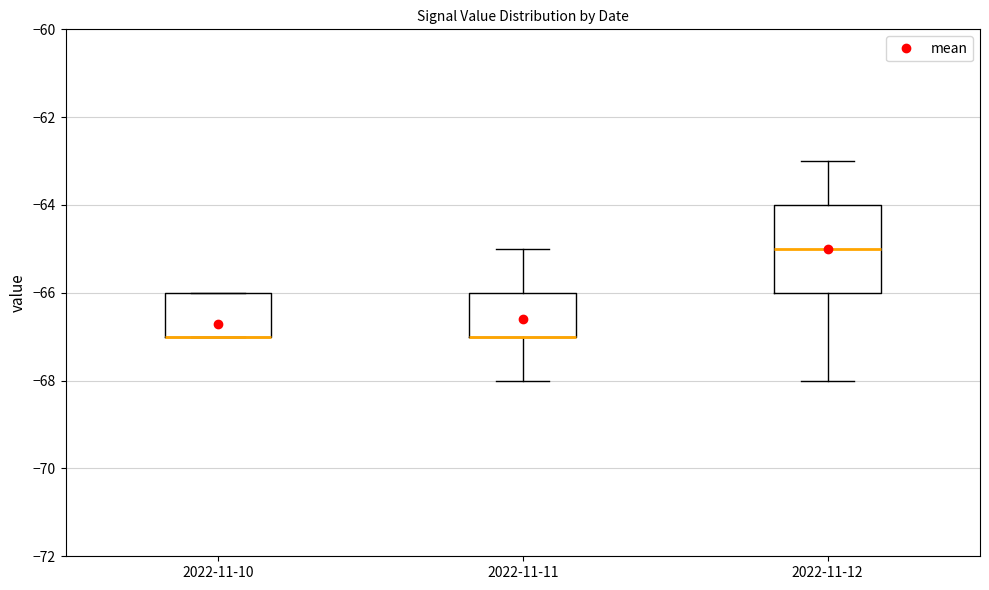

Where is the upper edge of the box for 2022-11-12 on the y-axis? The values are not printed on the chart, so give them approximately, as read against the axis.

-64